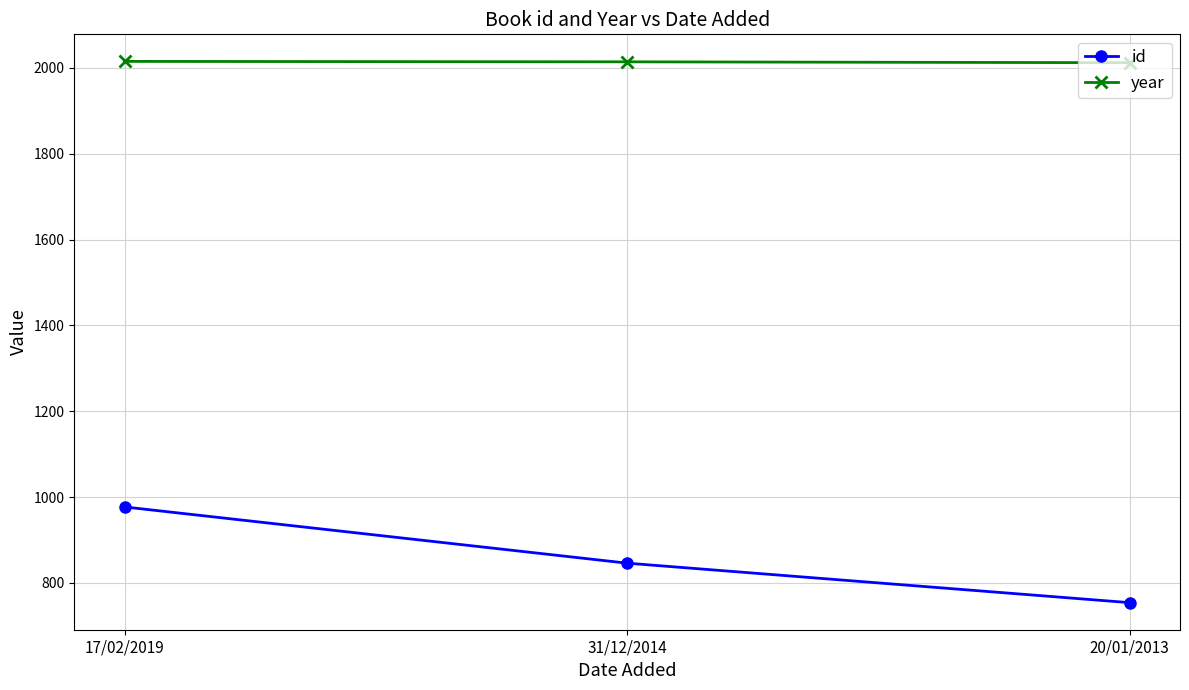

What is the difference between the maximum and minimum values in the id series?

223